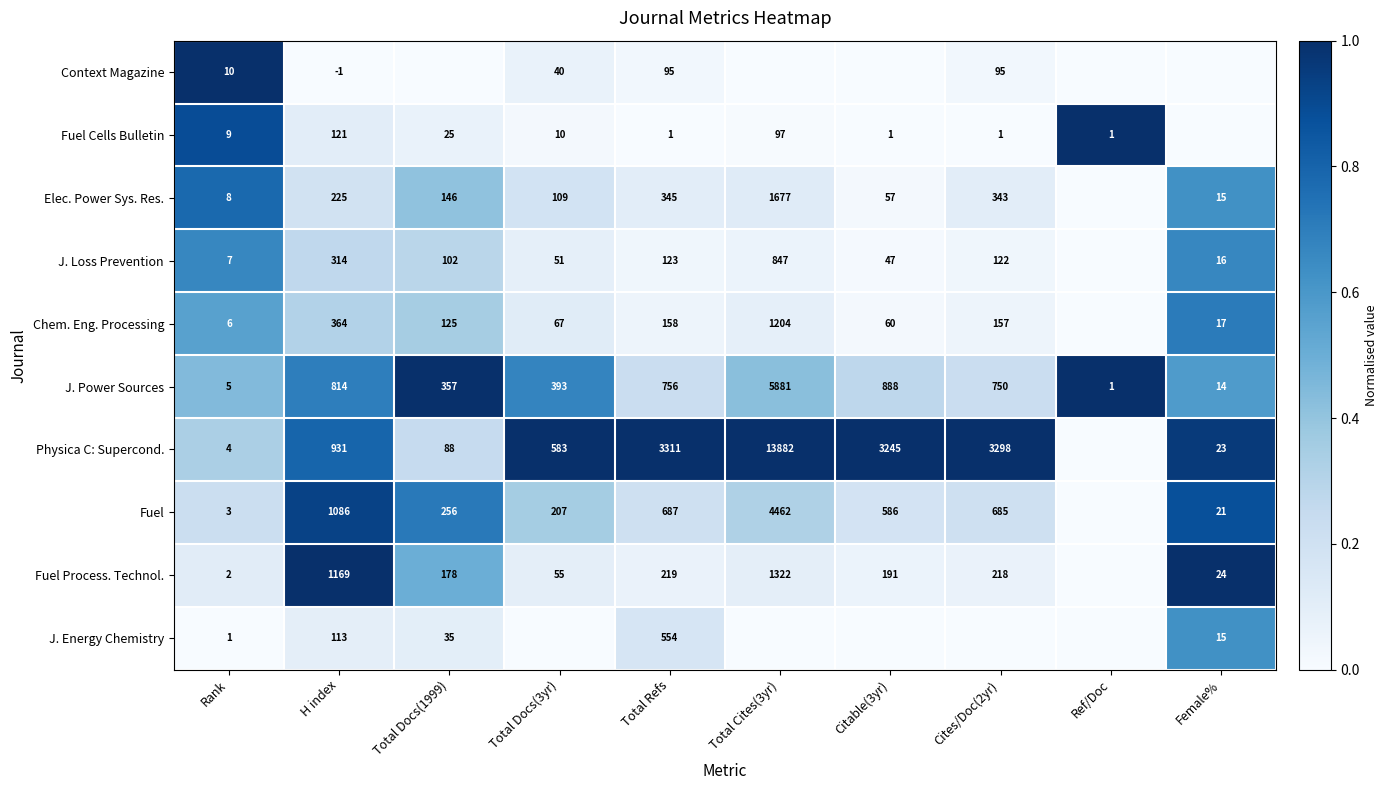

Which series changed the most between Rank and Total Refs?

Physica C: Supercond.